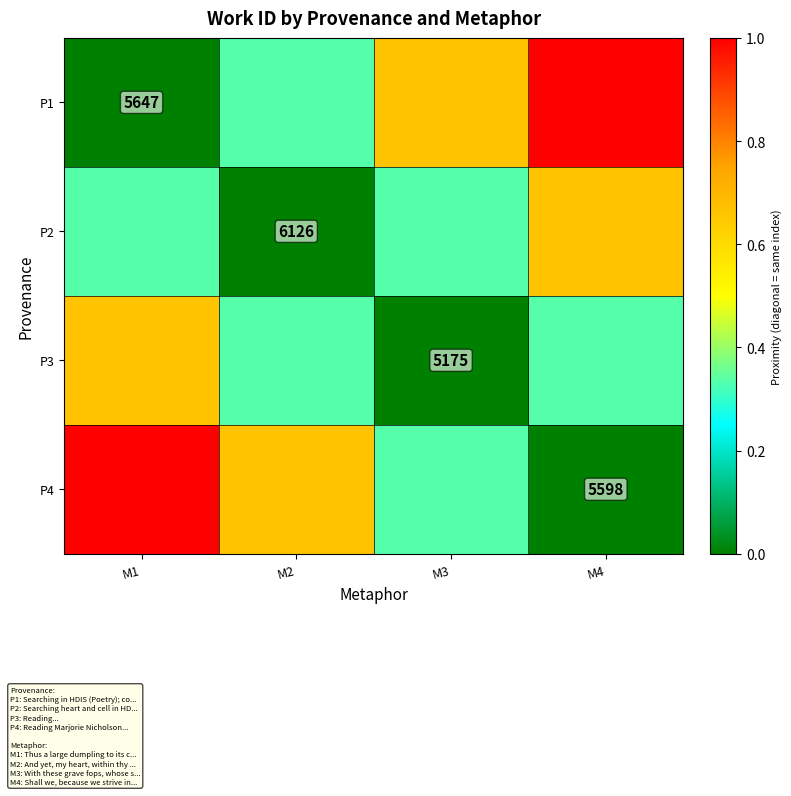

True or false: P2 has a value of 0.3 at M3.

True